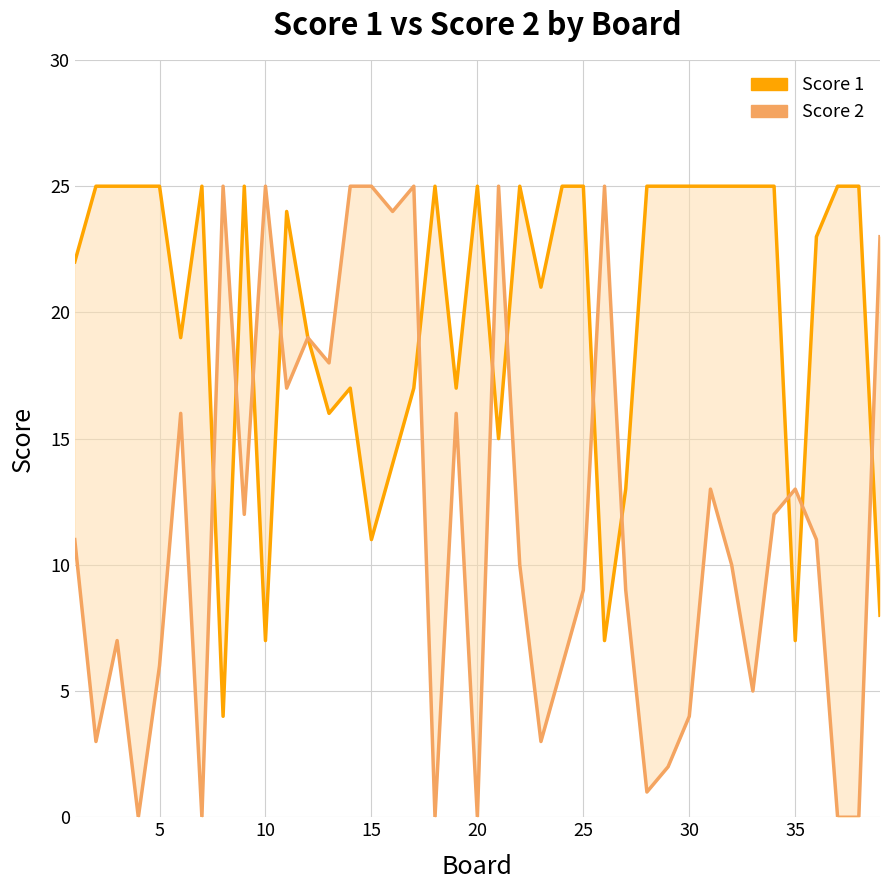

Is it true that Score 1 equals 35 at 32?

False